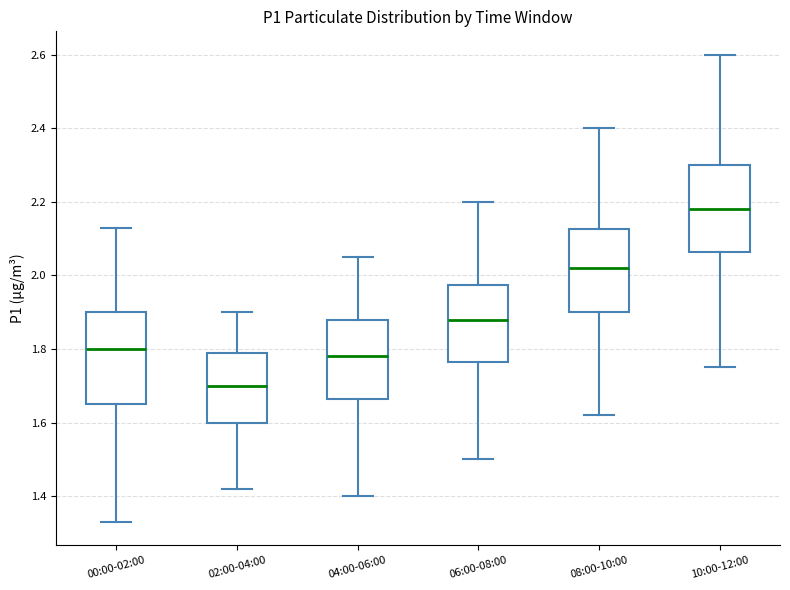

Where is the upper edge of the box for 02:00-04:00 on the y-axis? The values are not printed on the chart, so give them approximately, as read against the axis.

1.80